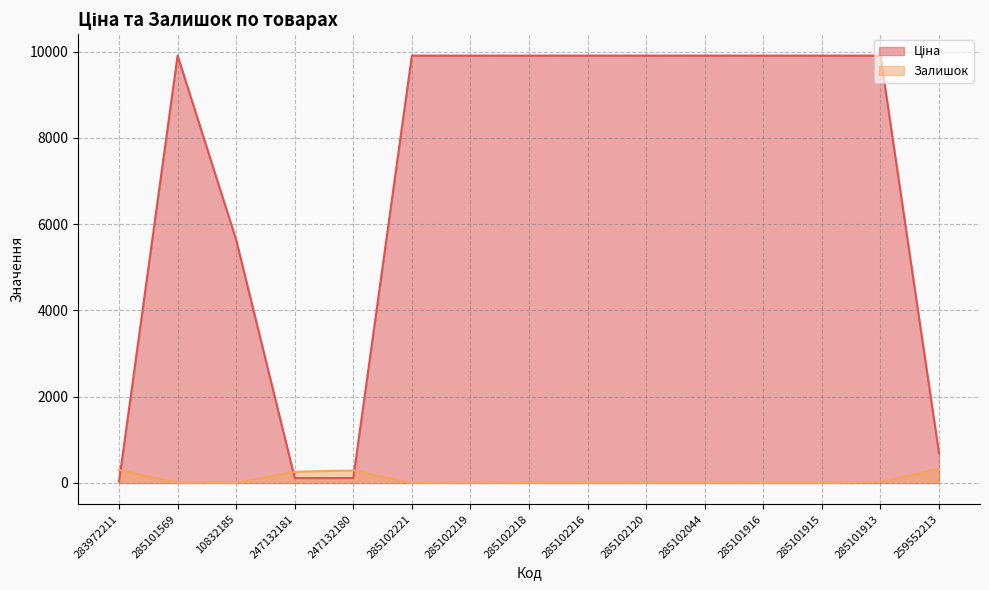

What is the label of the 4th point from the left?

247132181